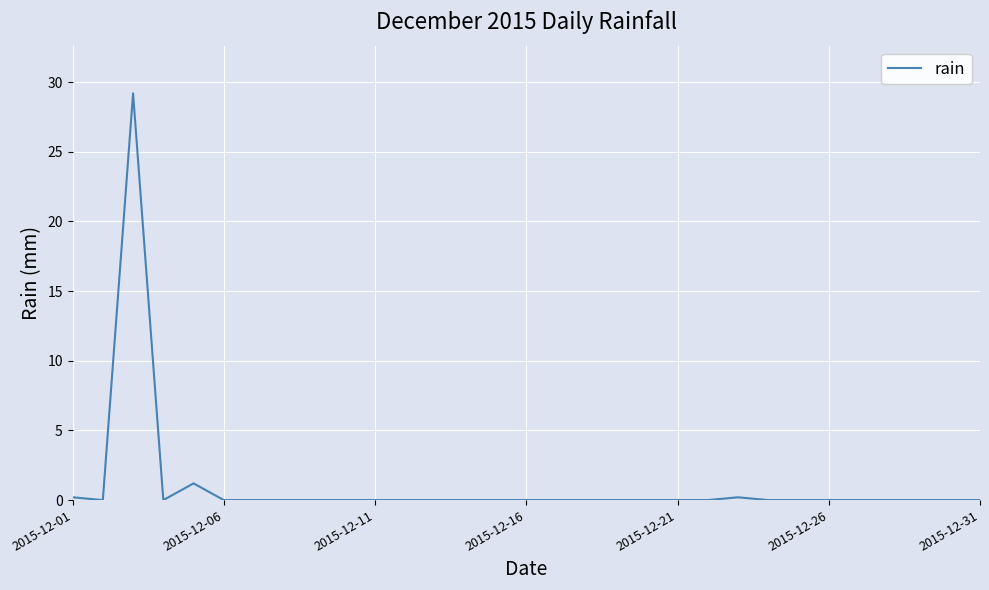

What is the greatest value displayed?

29.2